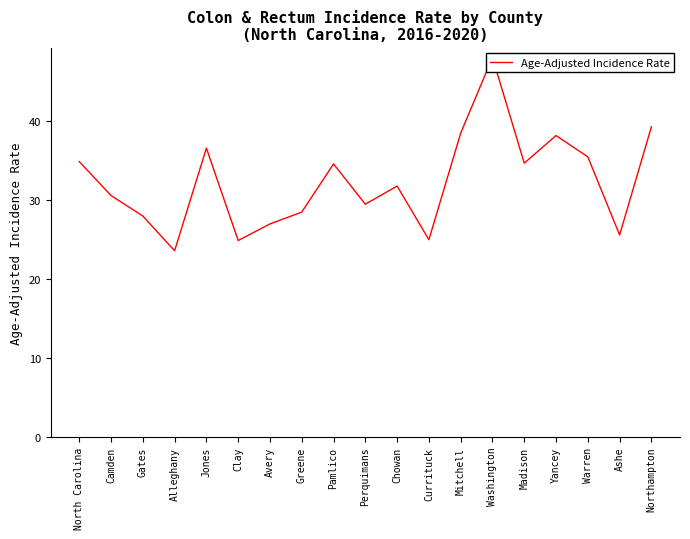

What is the label of the 11th point from the right?

Pamlico